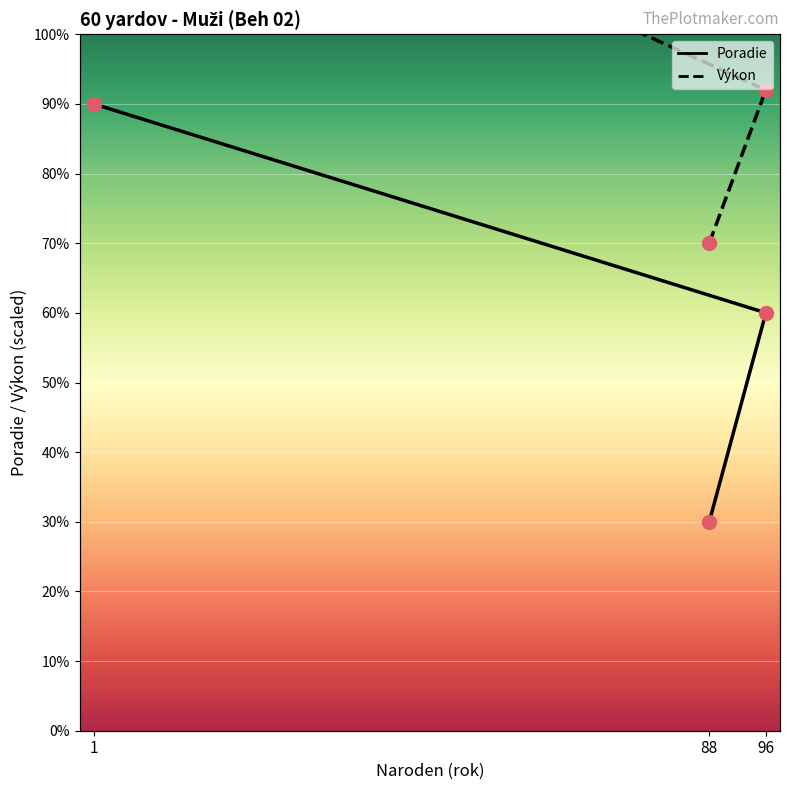

What is the approximate value of Poradie at 88?

3.0